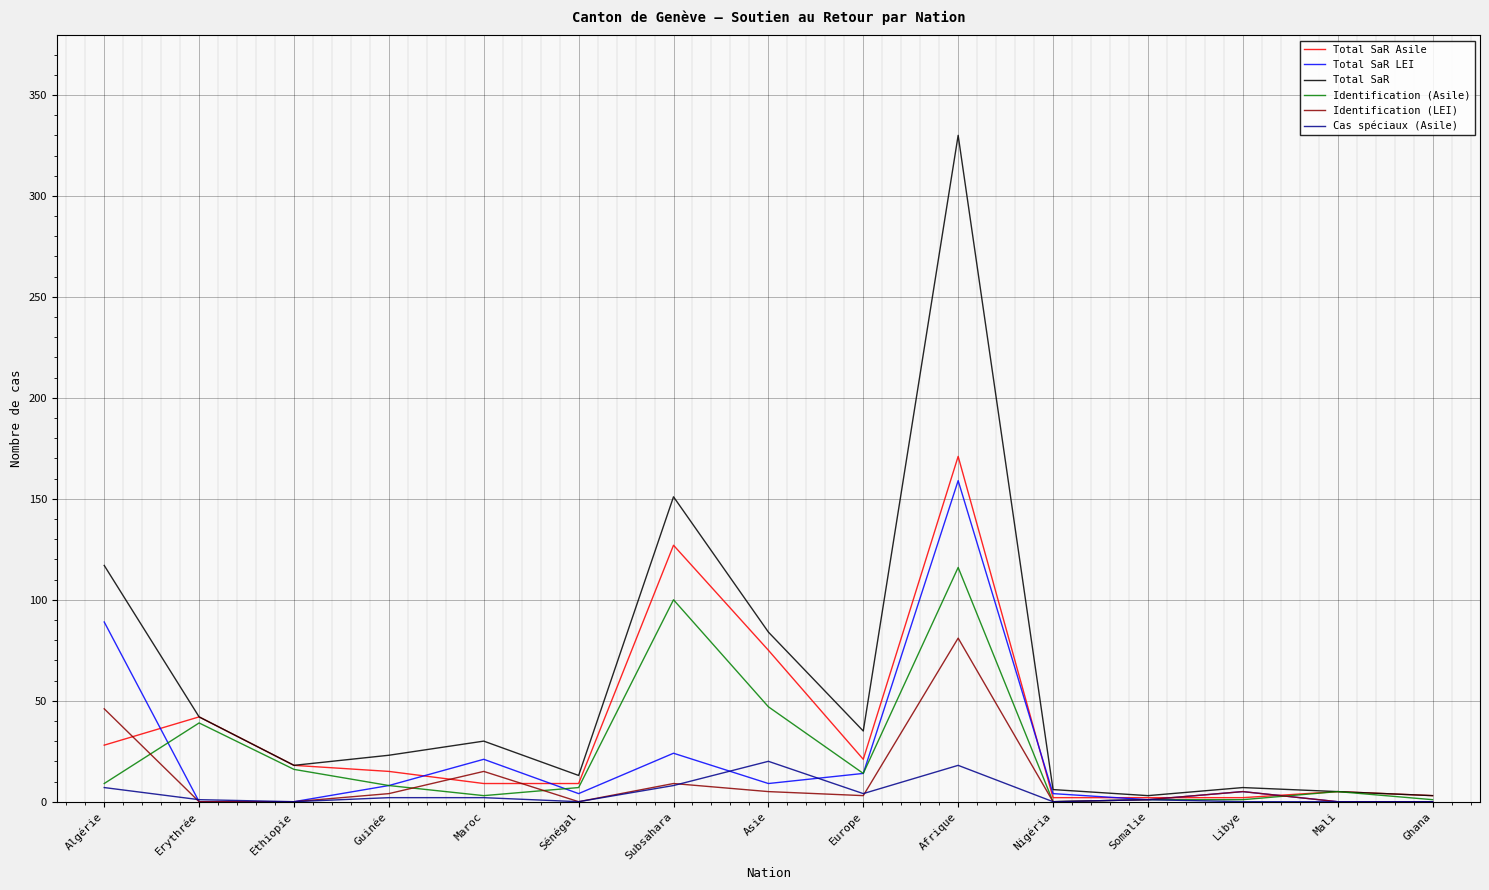

At which category is the sum across all series the highest?

Afrique